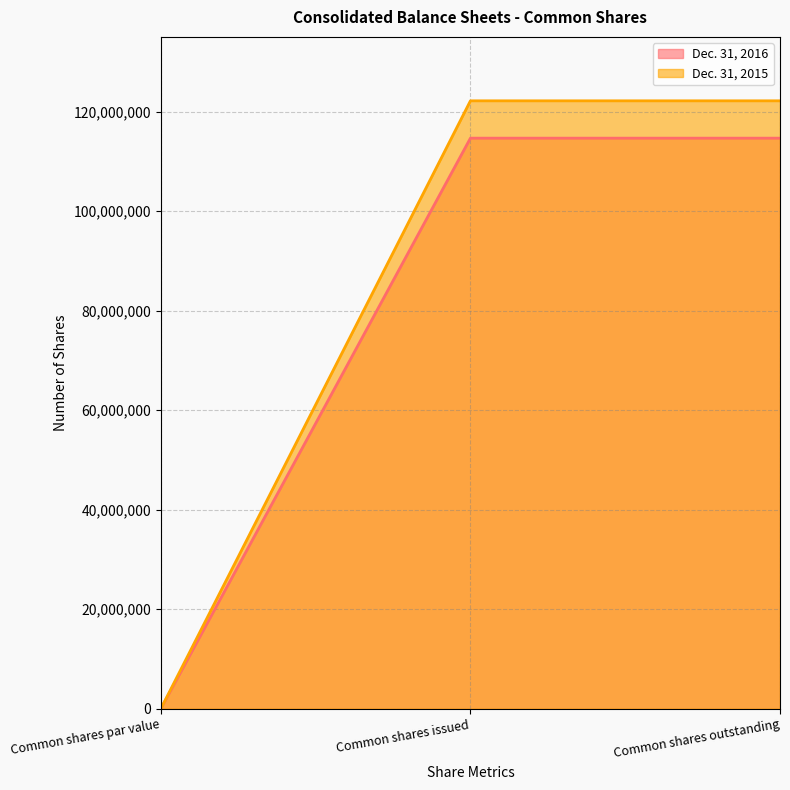

What is the value of the Dec. 31, 2015 point at the 2nd from the left?

122153082